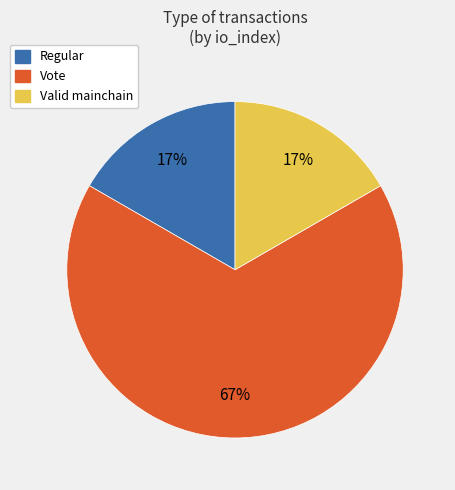

Count the number of slices in the pie.

3